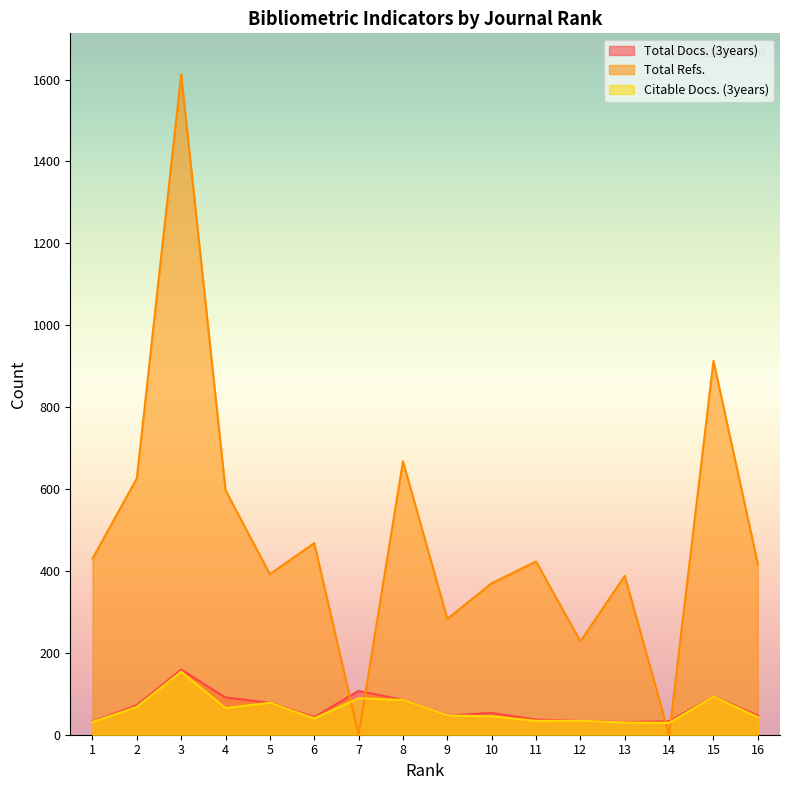

What is the sum of the Total Refs. values at 1 and 7?

430